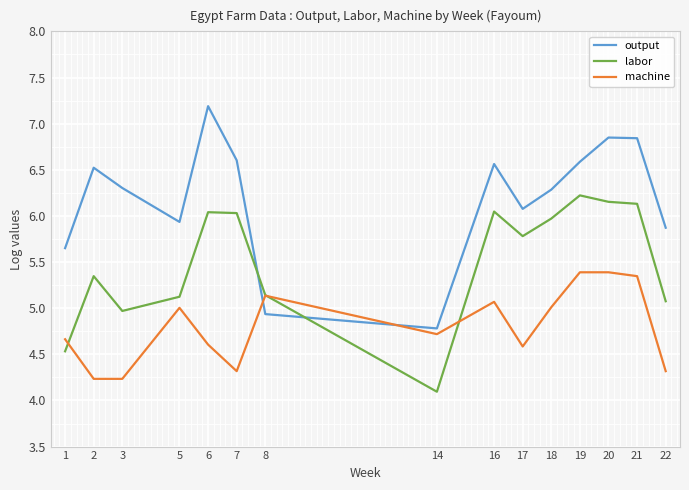

True or false: machine has more than 2 interior local peaks.

True